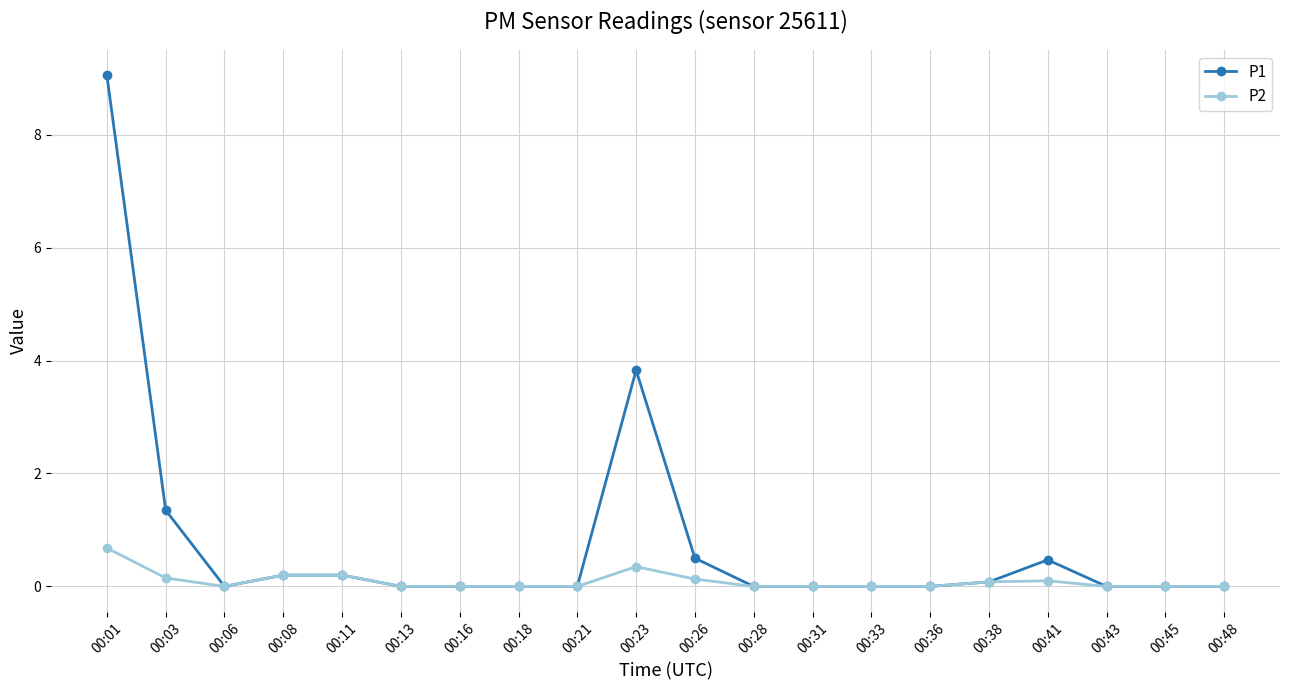

What is the difference between the highest and lowest values at 00:01?

8.4